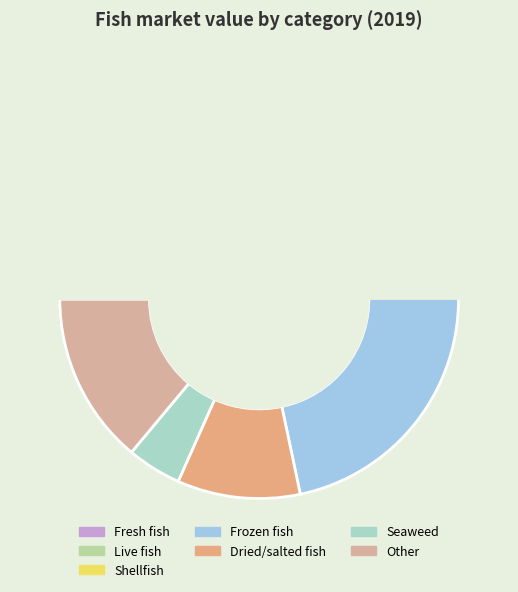

What portion of the pie excludes Live fish?

95.3%